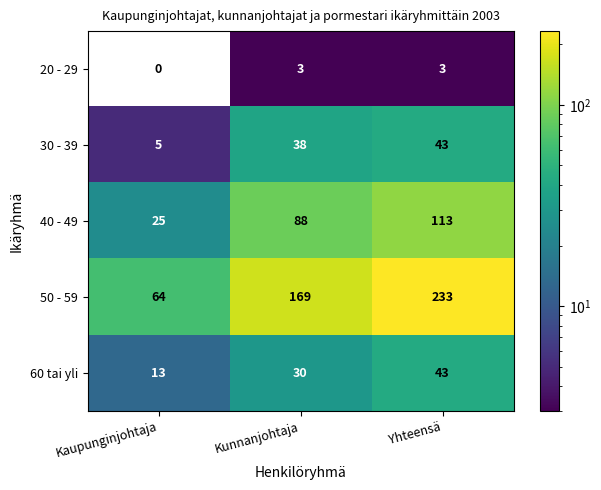

Which series changed the most between Kunnanjohtaja and Yhteensä?

50 - 59